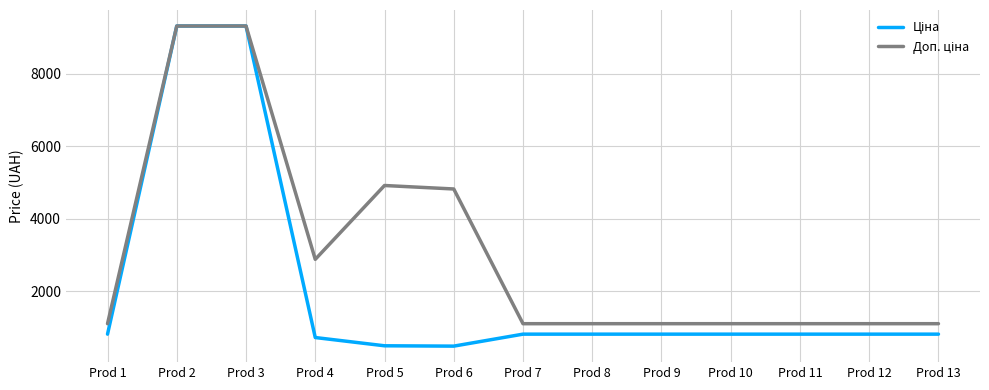

What is the smallest value displayed?

482.1